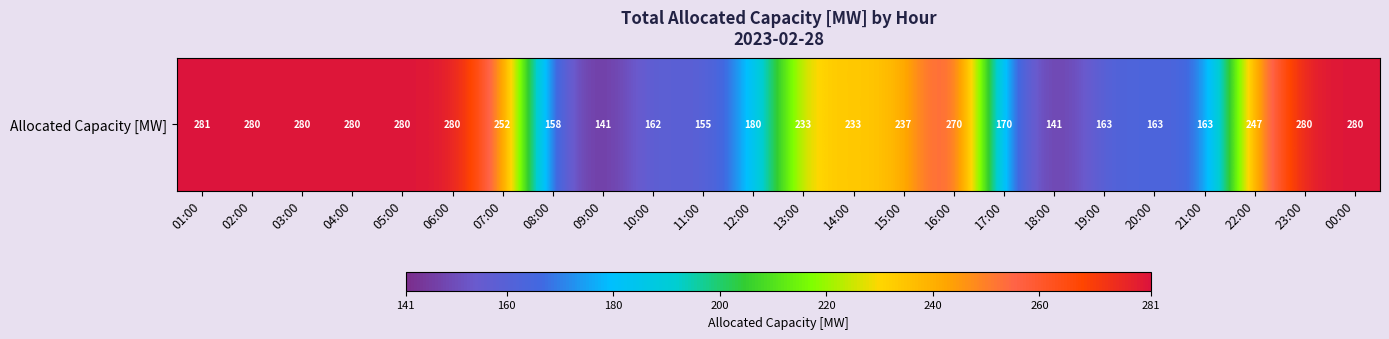

How many values are below 237?

12